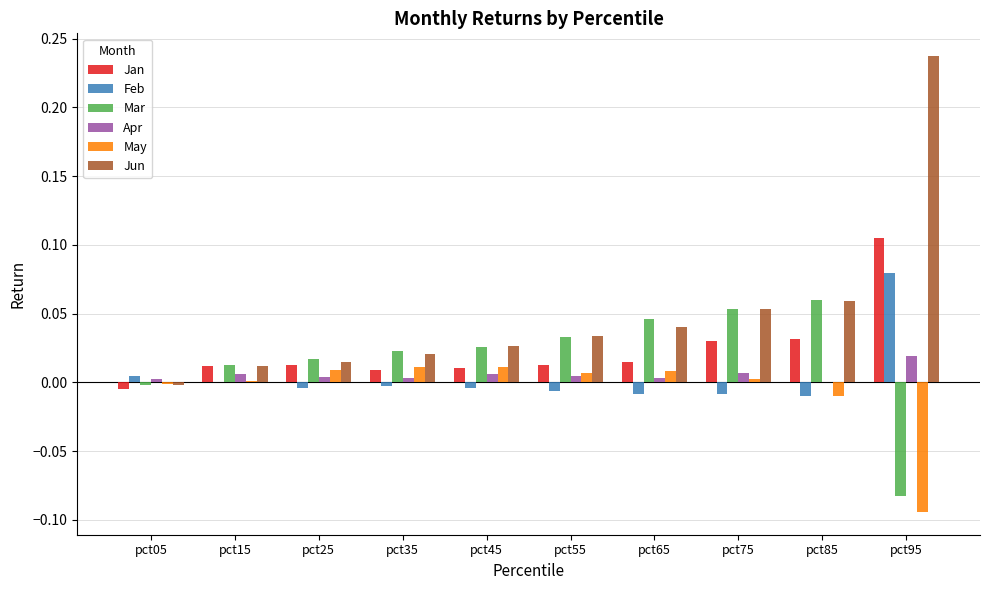

How many groups of bars are there?

10